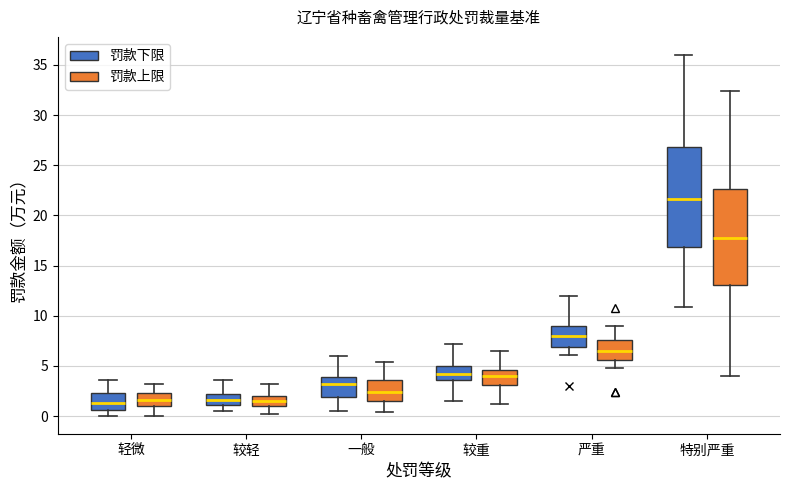

Reading left to right, transcribe this box plot: for each box, give where its median line is, the range the box spans, and where its two whiskers end, as read against the y-axis. The values are not printed on the chart, so give them approximately, as read against the axis.

轻微 (罚款下限): median 1.5, box 0.5 to 2.5, whiskers 0.0 to 3.5
轻微 (罚款上限): median 1.5, box 1.0 to 2.5, whiskers 0.0 to 3.0
较轻 (罚款下限): median 1.5, box 1.0 to 2.0, whiskers 0.5 to 3.5
较轻 (罚款上限): median 1.5, box 1.0 to 2.0, whiskers 0.0 to 3.0
一般 (罚款下限): median 3.0, box 2.0 to 4.0, whiskers 0.5 to 6.0
一般 (罚款上限): median 2.5, box 1.5 to 3.5, whiskers 0.5 to 5.5
较重 (罚款下限): median 4.0, box 3.5 to 5.0, whiskers 1.5 to 7.0
较重 (罚款上限): median 4.0, box 3.0 to 4.5, whiskers 1.0 to 6.5
严重 (罚款下限): median 8.0, box 7.0 to 9.0, whiskers 6.0 to 12.0
严重 (罚款上限): median 6.5, box 5.5 to 7.5, whiskers 5.0 to 9.0
特别严重 (罚款下限): median 21.5, box 17.0 to 27.0, whiskers 11.0 to 36.0
特别严重 (罚款上限): median 17.5, box 13.0 to 22.5, whiskers 4.0 to 32.5